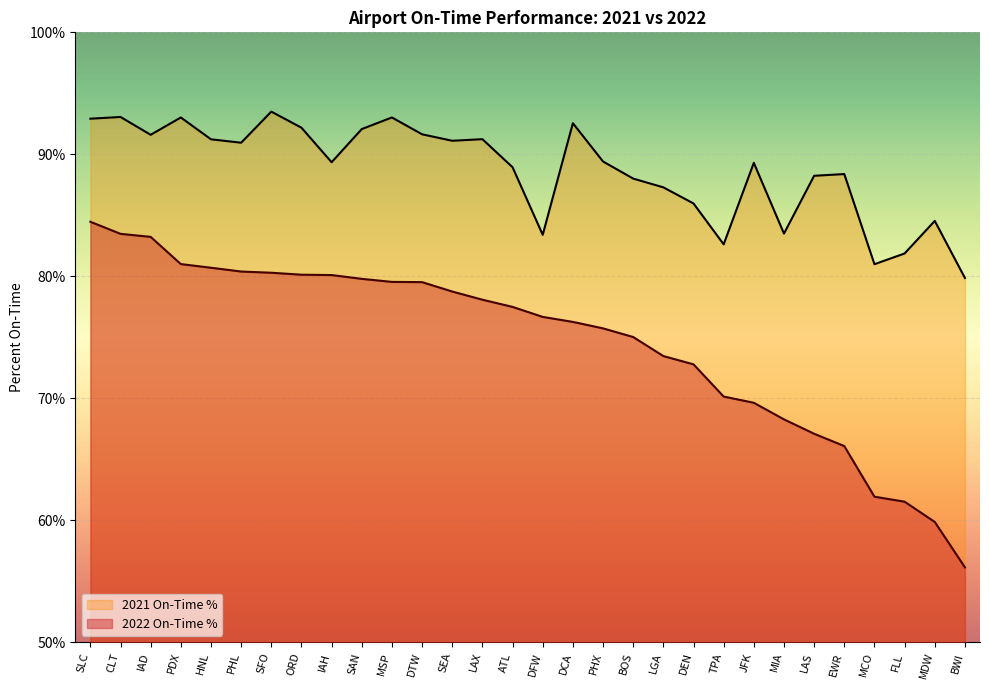

List the labels in order of 2022 On-Time % value, smallest first.

BWI, MDW, FLL, MCO, EWR, LAS, MIA, JFK, TPA, DEN, LGA, BOS, PHX, DCA, DFW, ATL, LAX, SEA, DTW, MSP, SAN, IAH, ORD, SFO, PHL, HNL, PDX, IAD, CLT, SLC